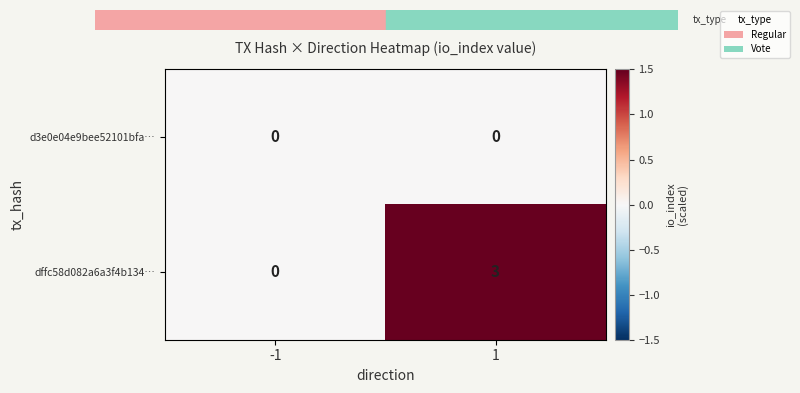

What is the difference between the maximum and minimum values in the dffc58d082a6a3f4b134… series?

3